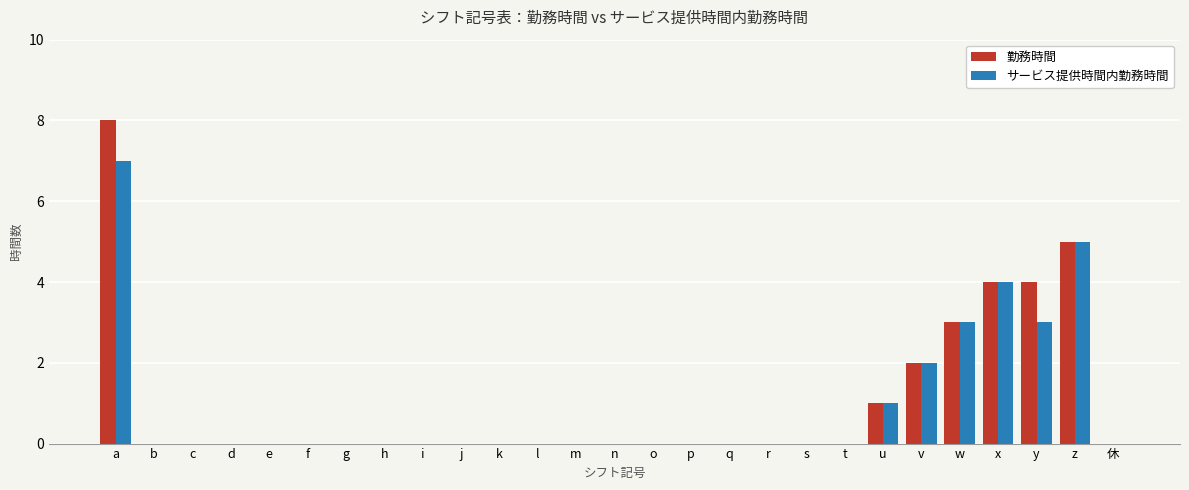

Reading left to right, transcribe all the data shown in this chart.

勤務時間: a=8	b=0	c=0	d=0	e=0	f=0	g=0	h=0	i=0	j=0	k=0	l=0	m=0	n=0	o=0	p=0	q=0	r=0	s=0	t=0	u=1	v=2	w=3	x=4	y=4	z=5	休=0
サービス提供時間内勤務時間: a=7	b=0	c=0	d=0	e=0	f=0	g=0	h=0	i=0	j=0	k=0	l=0	m=0	n=0	o=0	p=0	q=0	r=0	s=0	t=0	u=1	v=2	w=3	x=4	y=3	z=5	休=0